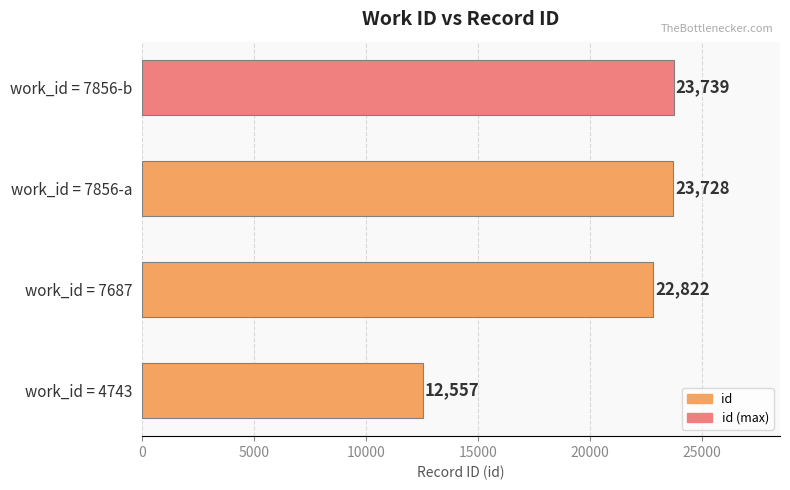

How many series are shown in this chart?

1